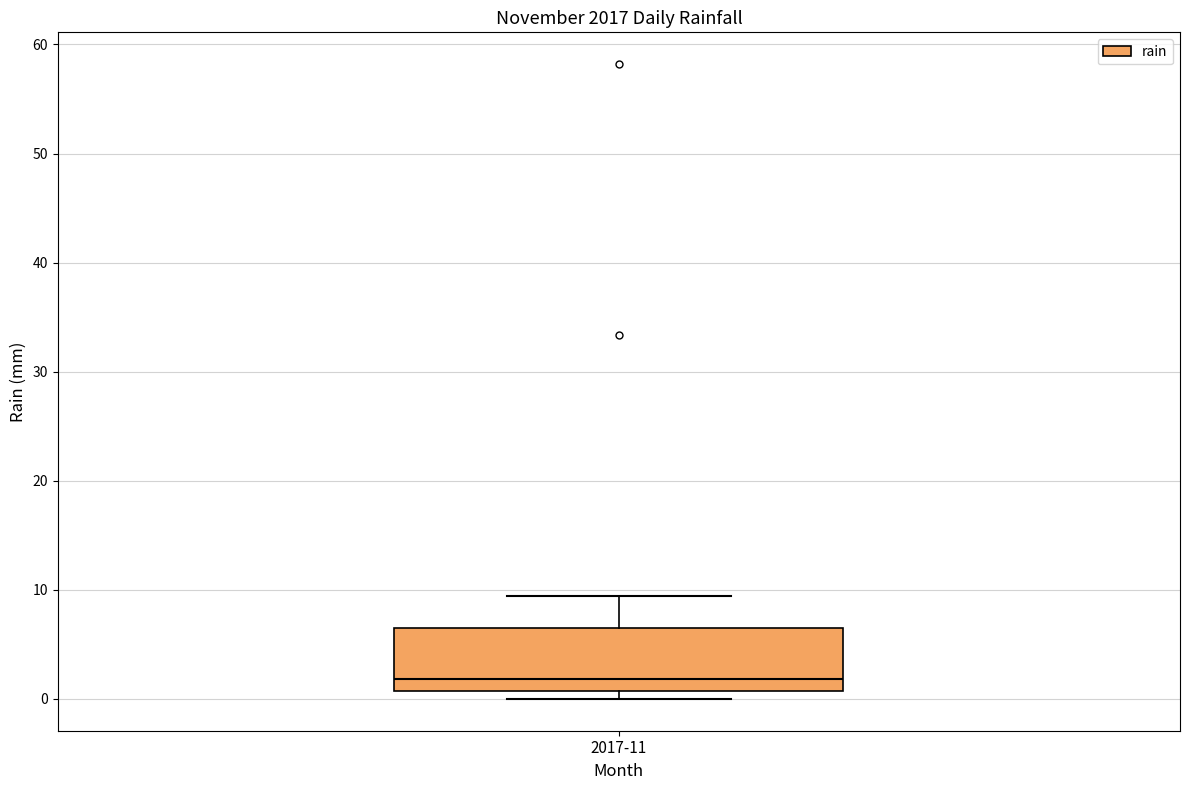

Transcribe this box plot: give where the median line is, the range the box spans, and where the two whiskers end, as read against the y-axis. The values are not printed on the chart, so give them approximately, as read against the axis.

median 2, box 1 to 7, whiskers 0 to 9